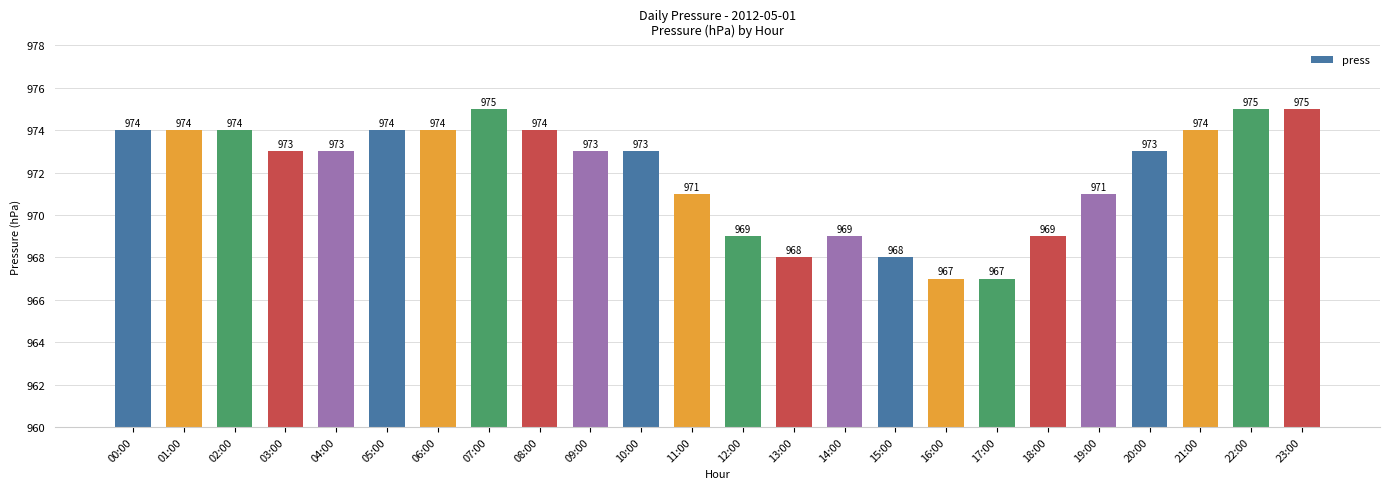

Does the chart contain stacked bars?

No